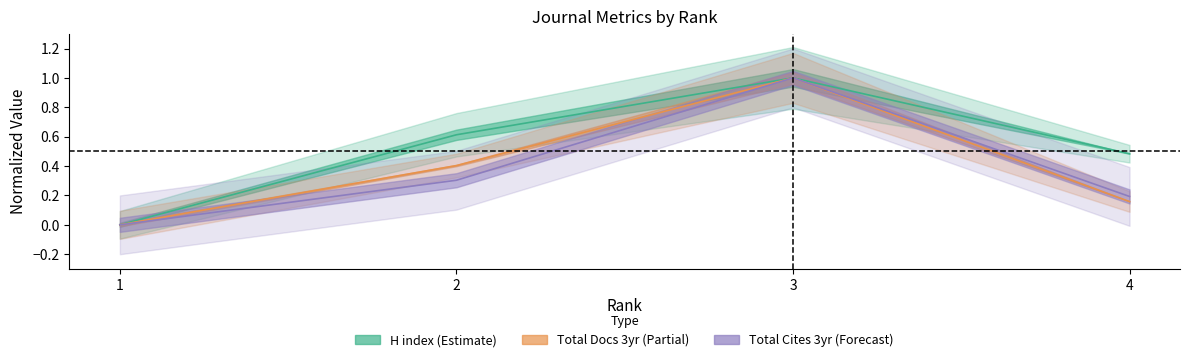

True or false: H index has a value of 0.8 at 2.

False